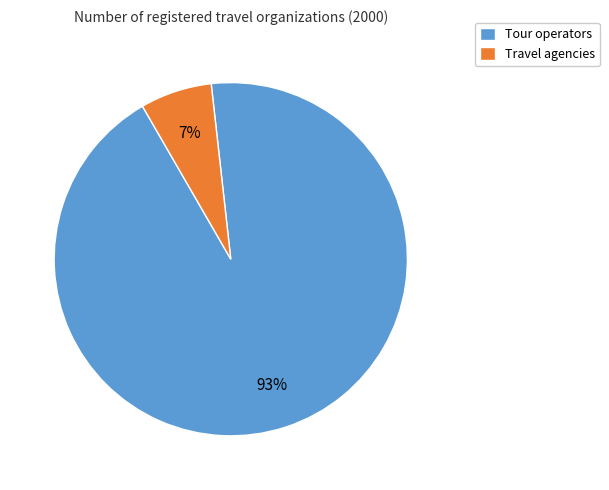

To the nearest percent, what percentage of the pie is Tour operators?

93%